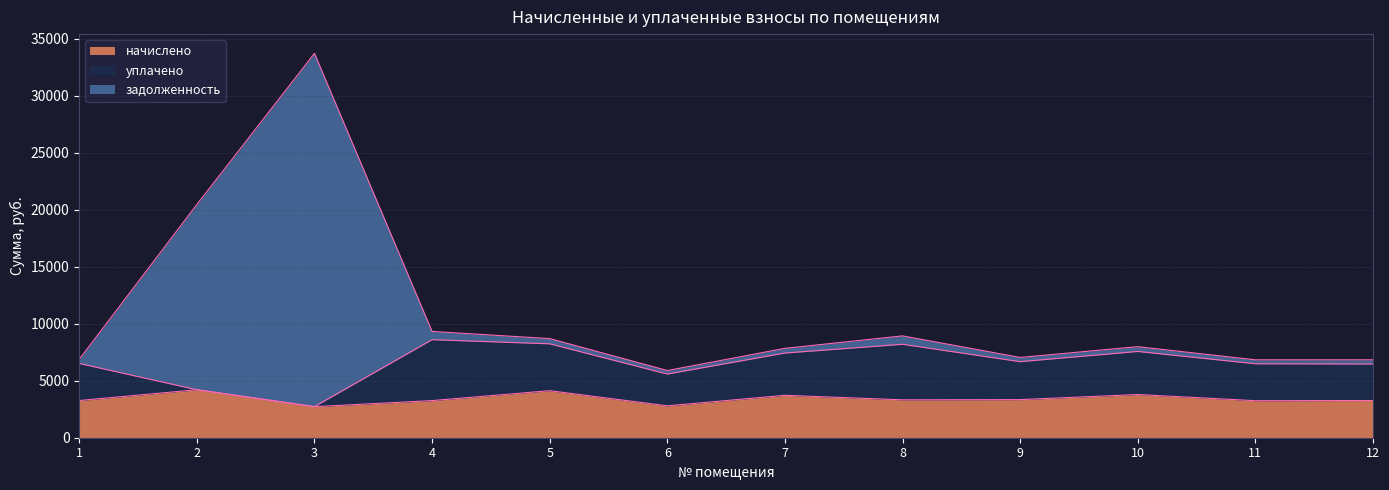

What is the lowest value of the начислено series?

2725.9